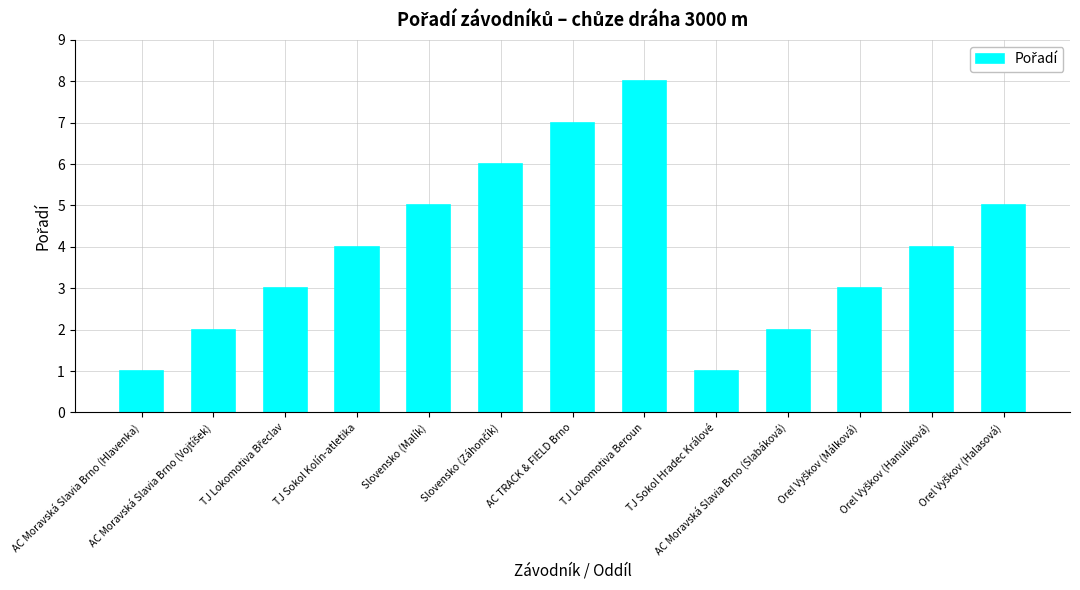

What is the value of the 13th bar from the left?

5